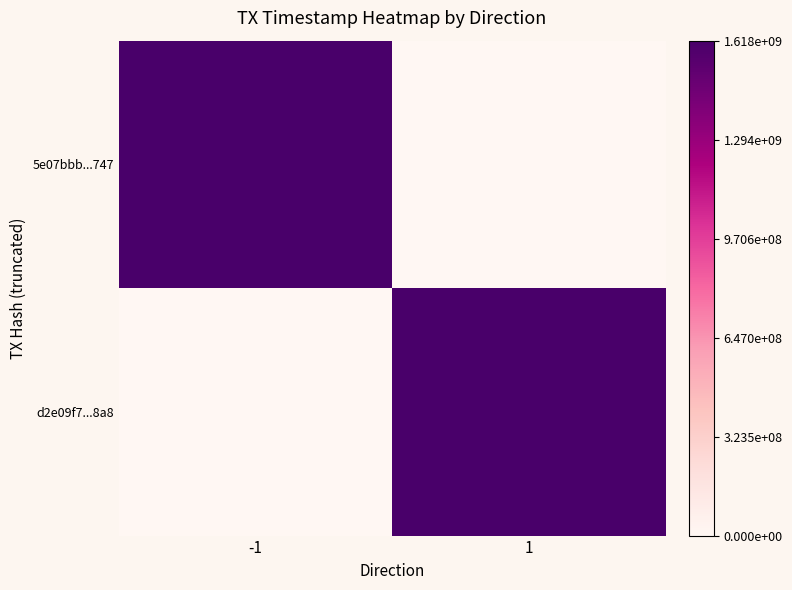

What is the maximum value shown in the chart?

1.0